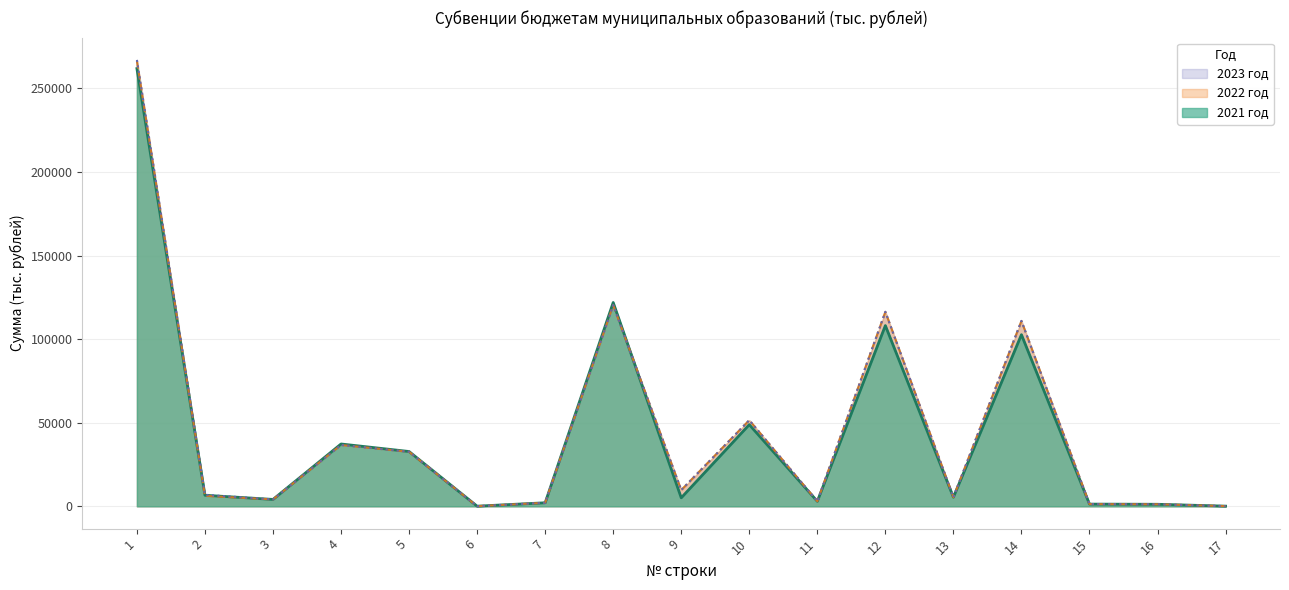

Which series has the widest spread of values?

2023 год